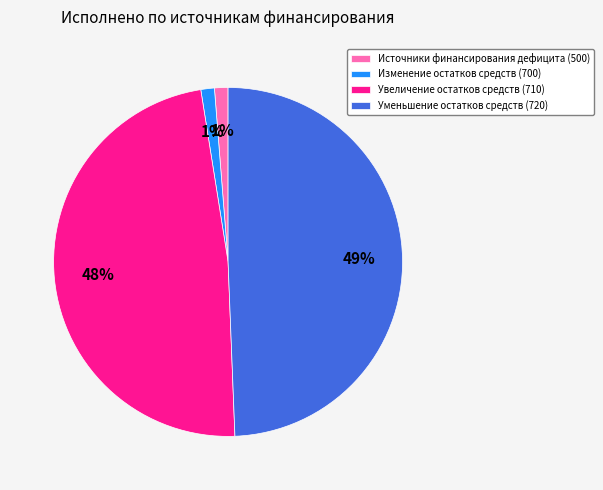

Which has a higher value, Увеличение остатков средств (710) or Уменьшение остатков средств (720)?

Уменьшение остатков средств (720)